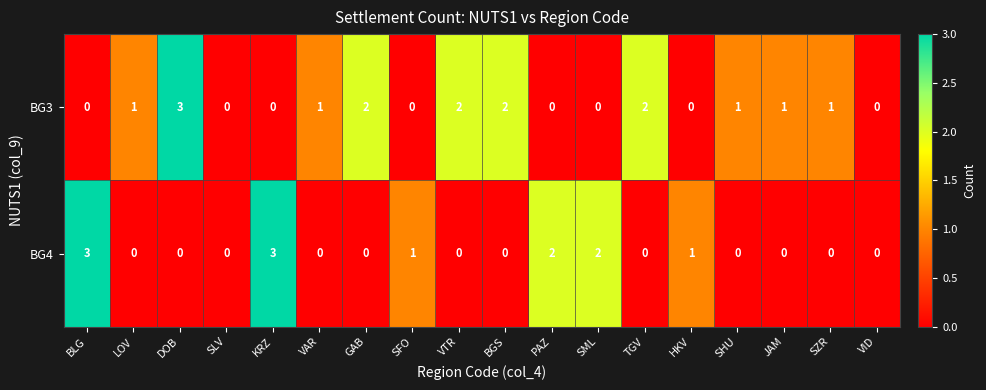

True or false: BG3 has a value of 5 at DOB.

False